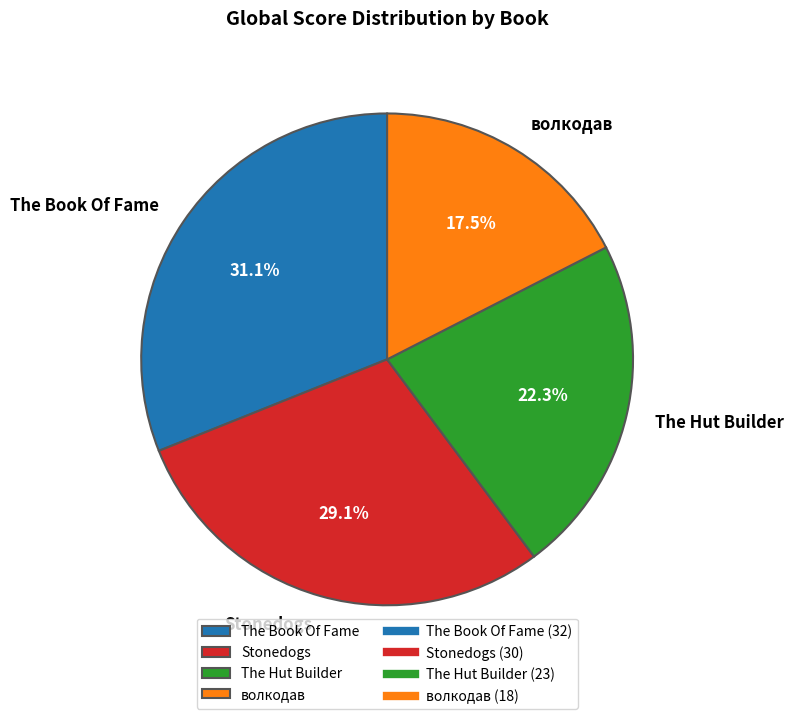

Combined, what portion of the pie is Stonedogs and The Book Of Fame?

60.2%